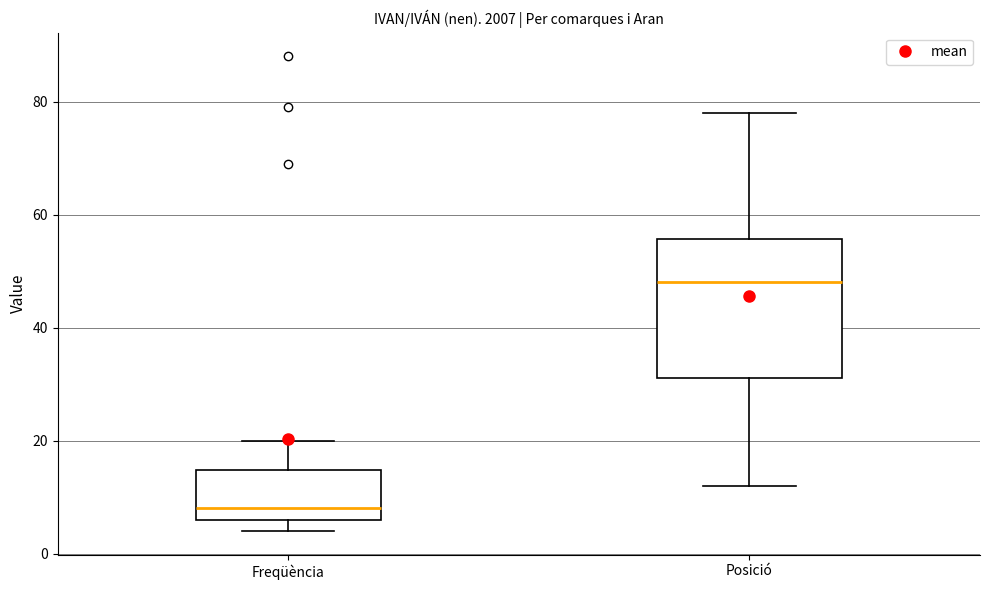

Which box is the tallest, from its lower edge to its upper edge?

Posició